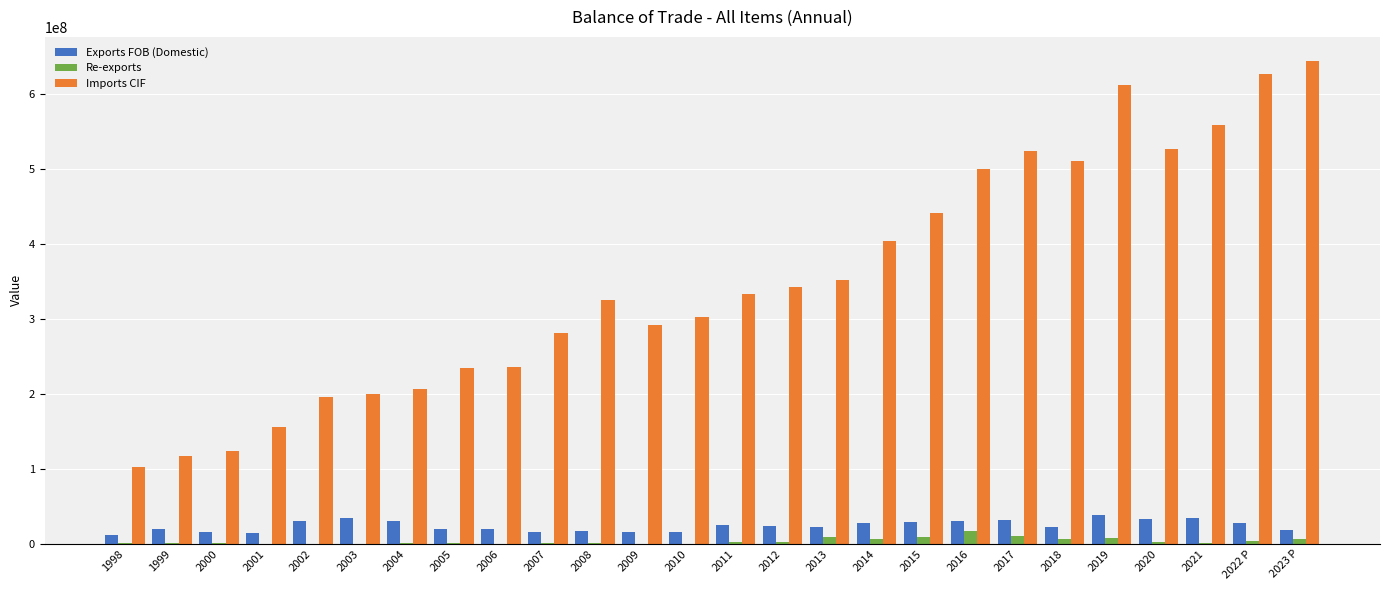

What is the sum of all Re-exports values?

89333243.6